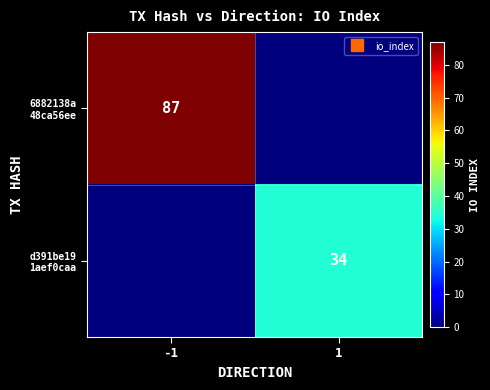

Which has a higher value, -1 or 1?

-1